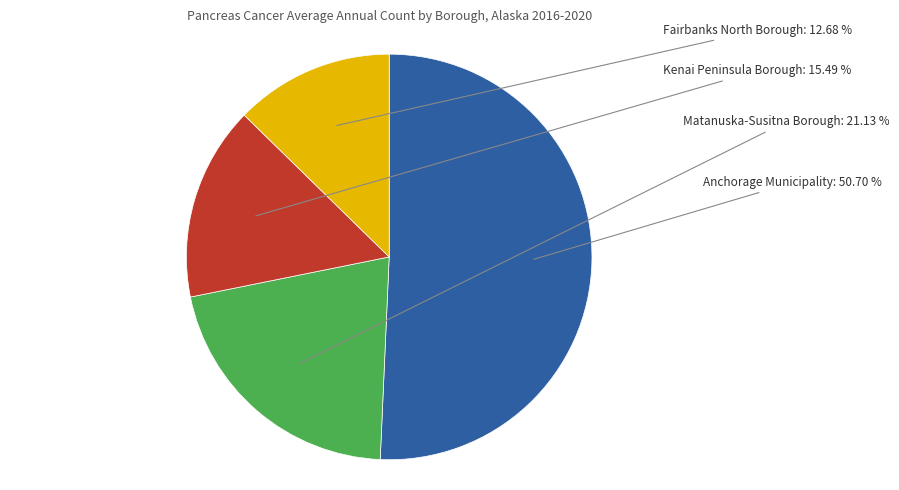

What percentage is the Fairbanks North Borough slice, to the nearest percent?

13%